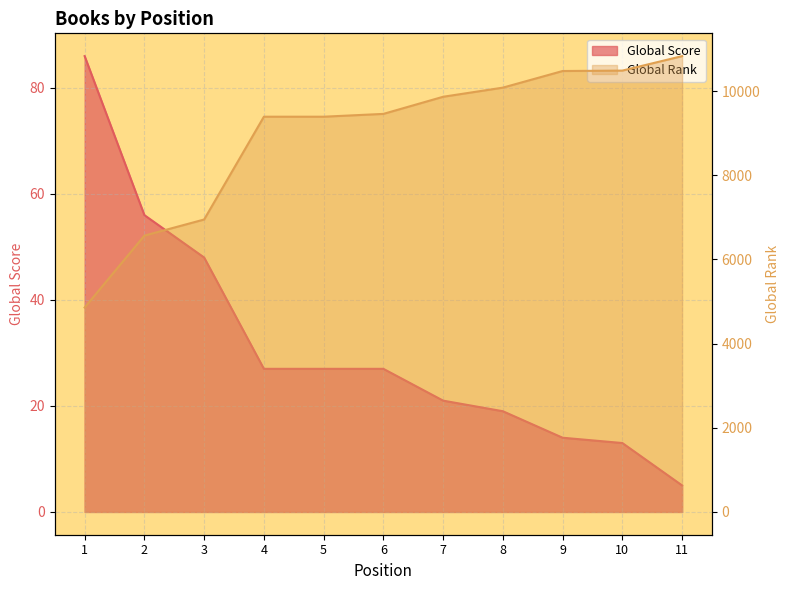

Reading left to right, list all the values displayed in this chart.

Global Score: 86	56	48	27	27	27	21	19	14	13	5
Global Rank: 4858	6567	6950	9393	9393	9460	9867	10084	10479	10489	10833